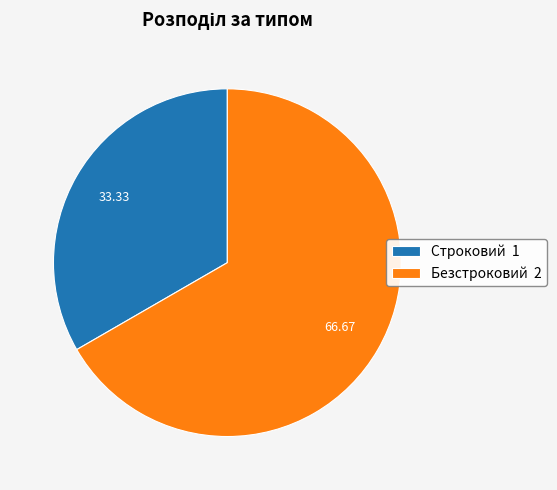

Is the sum of Безстроковий and Строковий greater than half?

Yes